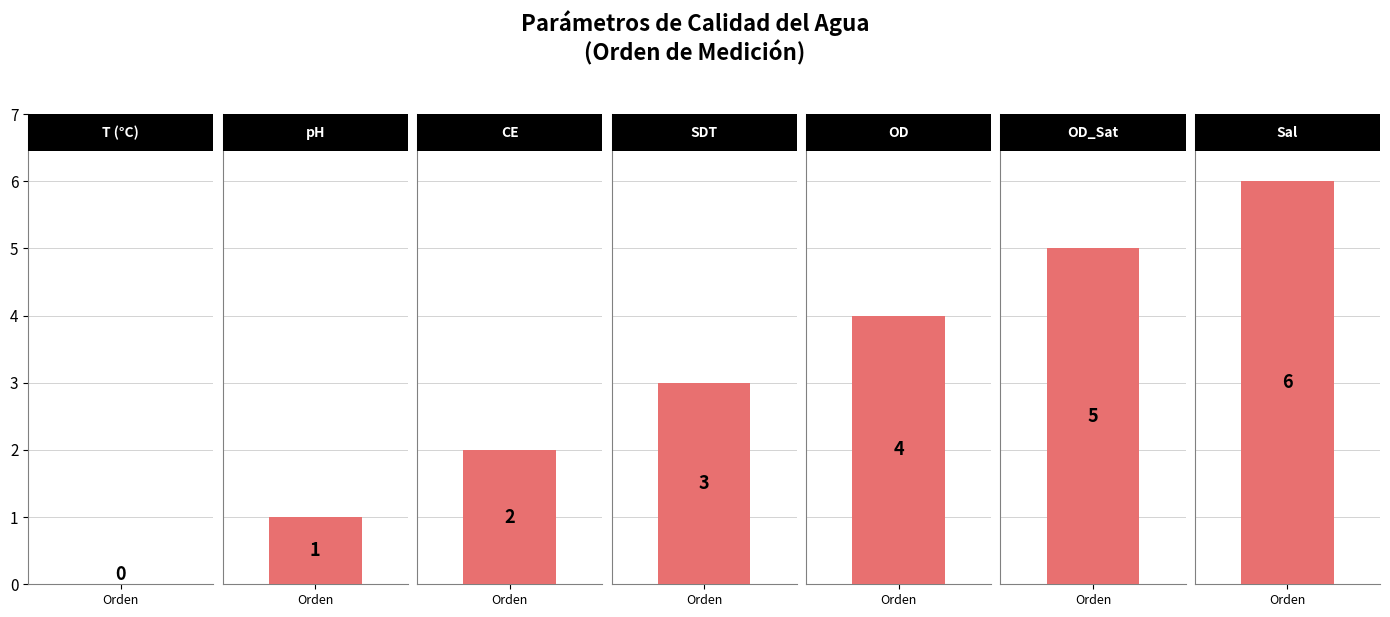

What is the change in value from CE (uS/cm) to SDT (mg/L)?

+1